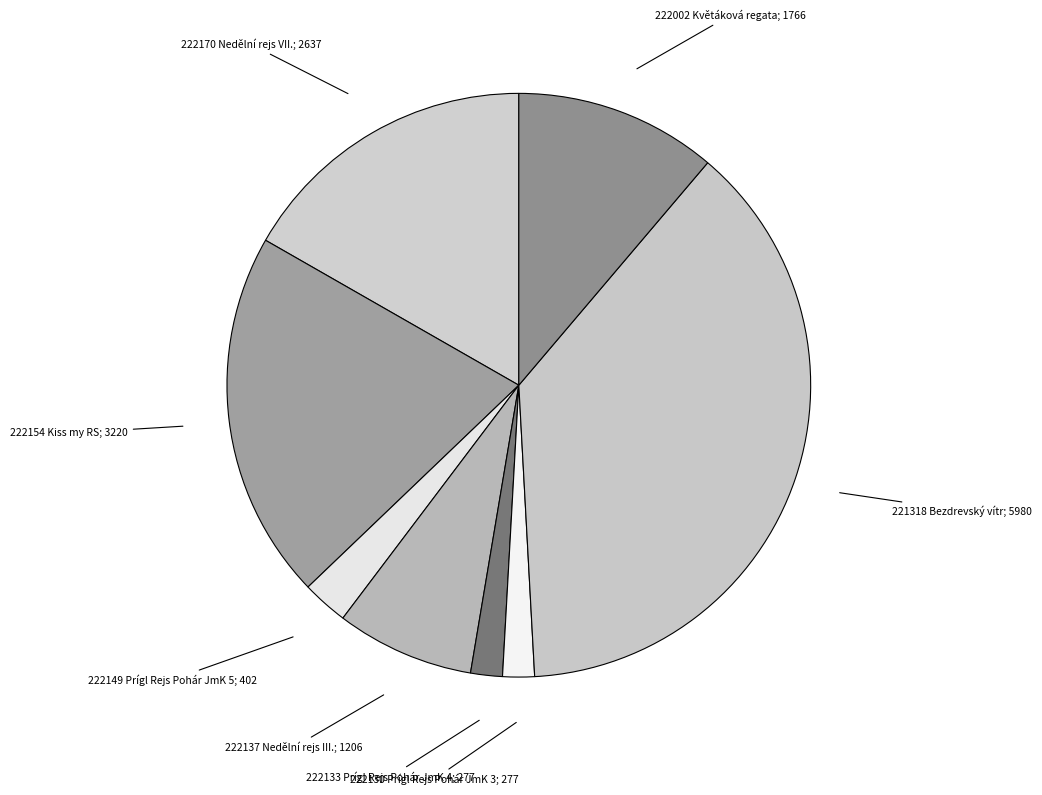

Which category has the biggest portion of the pie?

221318 Bezdrevský vítr; 5980